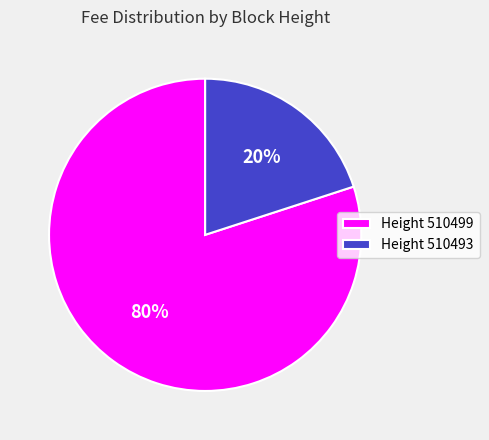

Rank the categories by value from highest to lowest.

Height 510499, Height 510493